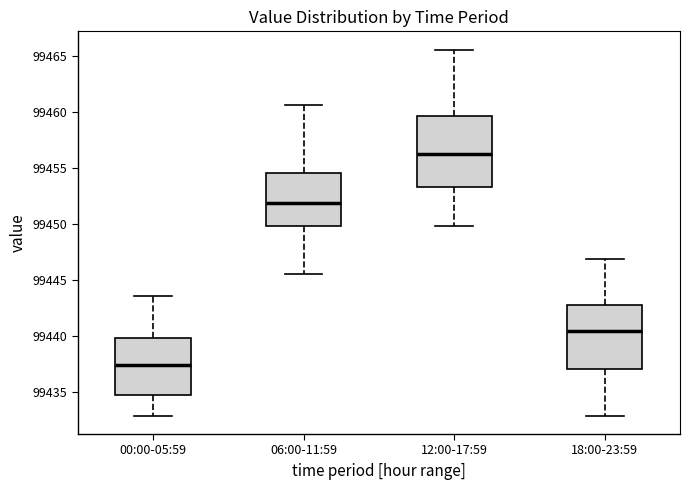

Reading left to right, read every box against the y-axis: the position of its median line, the range the box covers, and the ends of its whiskers. The values are not printed on the chart, so give them approximately, as read against the axis.

00:00-05:59: median 99437.5, box 99434.5 to 99440.0, whiskers 99433.0 to 99443.5
06:00-11:59: median 99452.0, box 99450.0 to 99454.5, whiskers 99445.5 to 99460.5
12:00-17:59: median 99456.5, box 99453.5 to 99459.5, whiskers 99450.0 to 99465.5
18:00-23:59: median 99440.5, box 99437.0 to 99443.0, whiskers 99433.0 to 99447.0